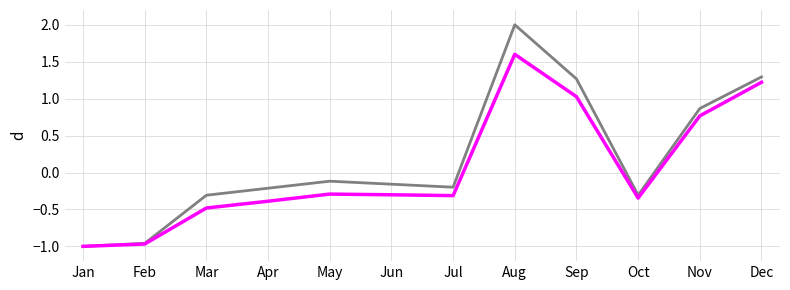

What is the total value across all series at Feb?

-1.9